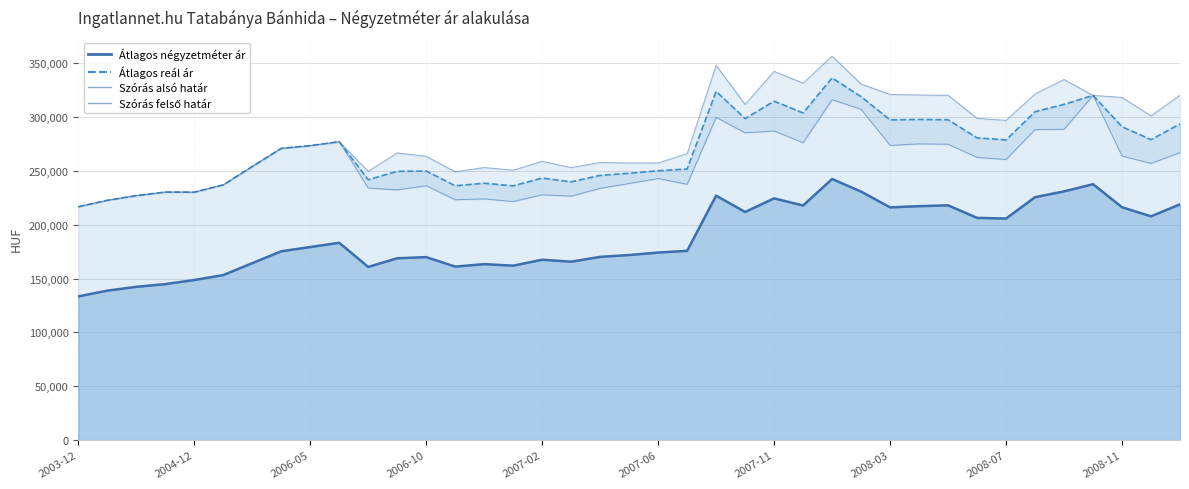

True or false: Szórás felső határ and Szórás alsó határ cross at least once.

False